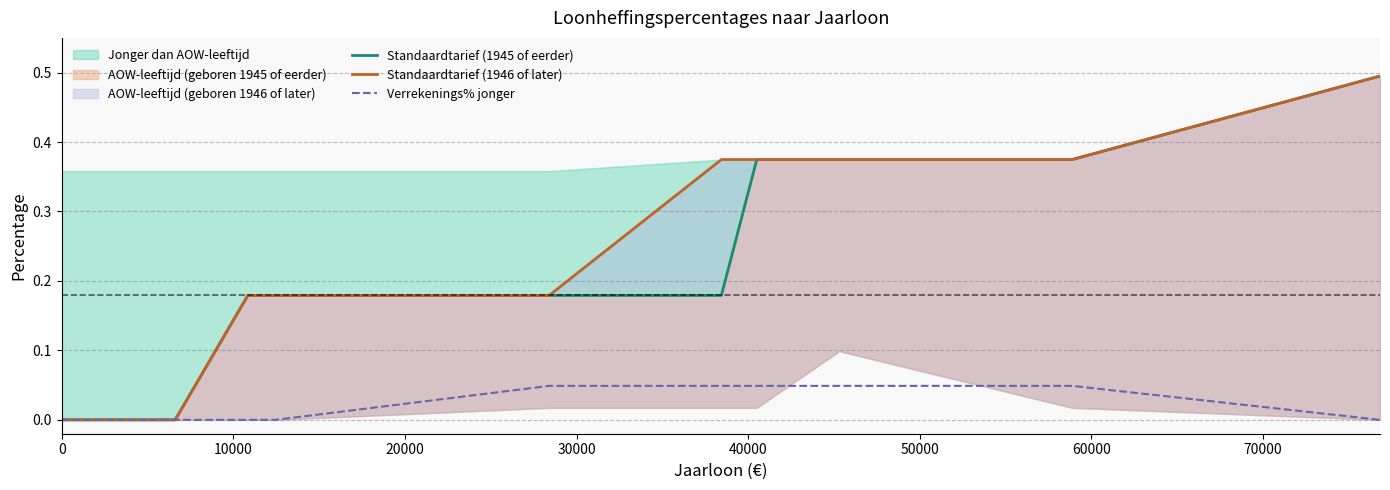

True or false: Standaardtarief (1946 of later) and Standaardtarief (1945 of eerder) cross at least once.

False